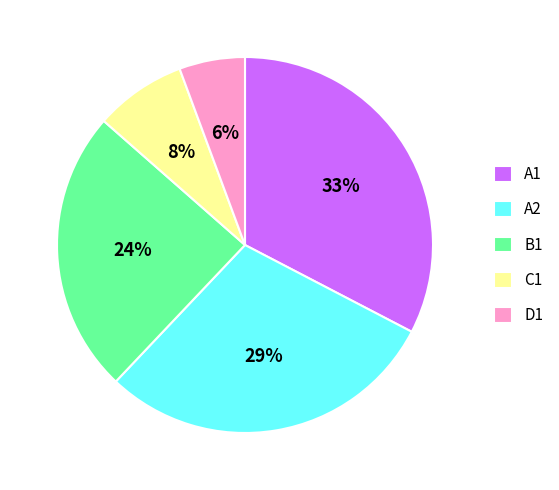

What is the ratio of the value at D1 to the value at B1?

0.2